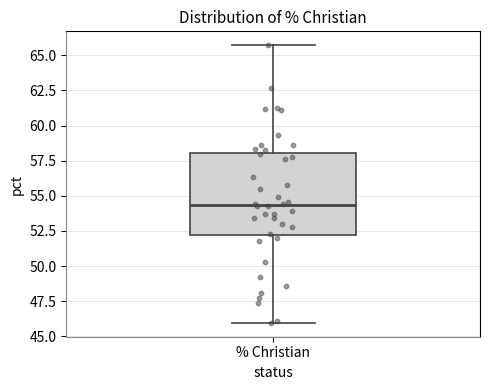

Read this box plot against the y-axis: the position of the median line, the range covered by the box, and the ends of both whiskers. The values are not printed on the chart, so give them approximately, as read against the axis.

median 54.5, box 52.0 to 58.0, whiskers 46.0 to 65.5